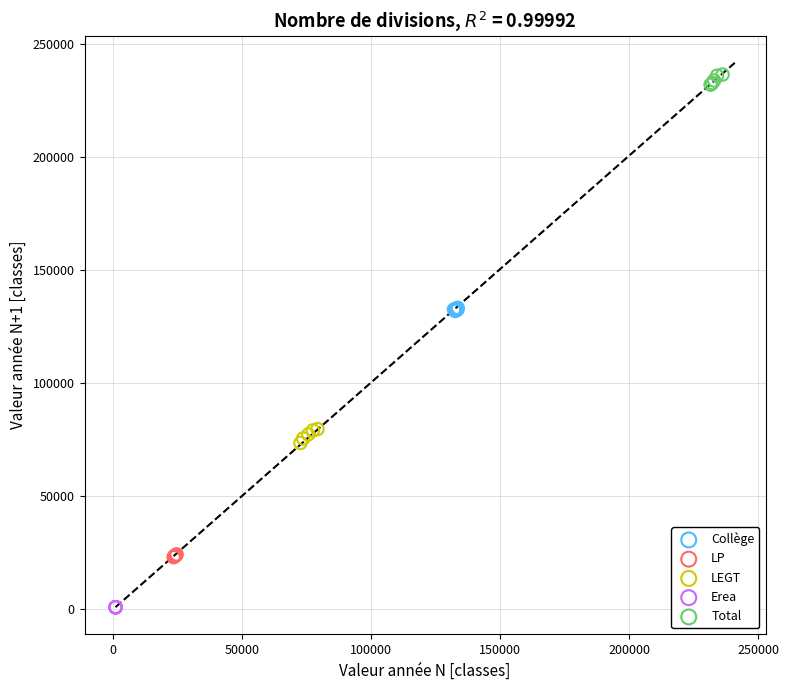

Which series contains the highest Y value?

Total